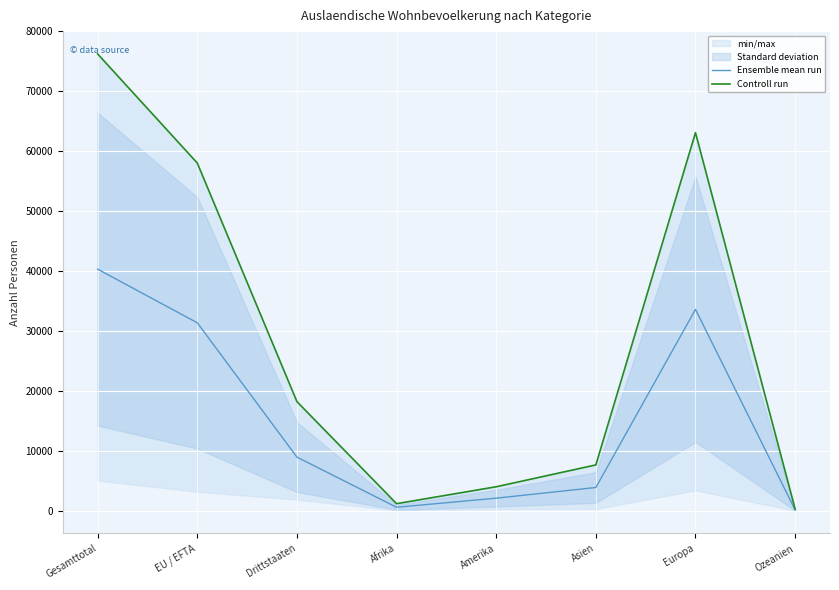

Is it true that Ensemble mean run equals 31362.8 at EU / EFTA?

True